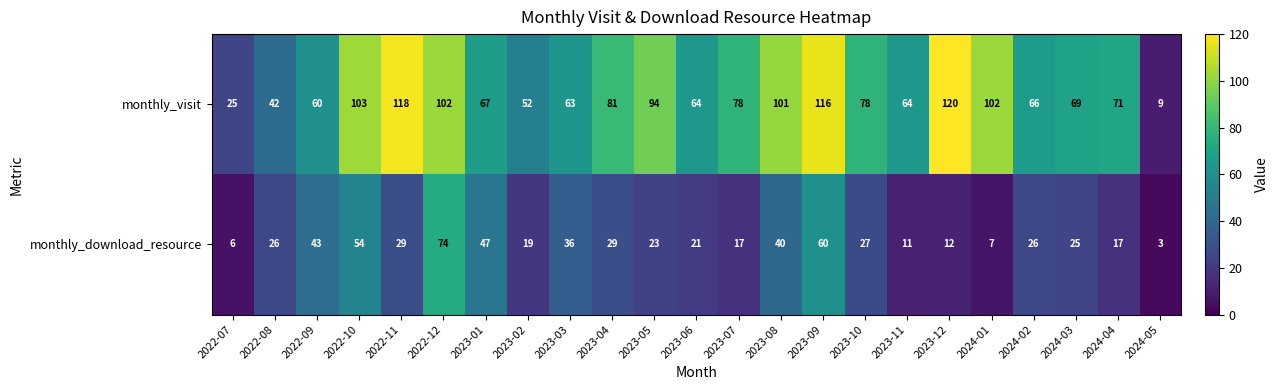

Is the value of monthly_download_resource at 2022-09 greater than the value of monthly_visit at 2023-06?

No